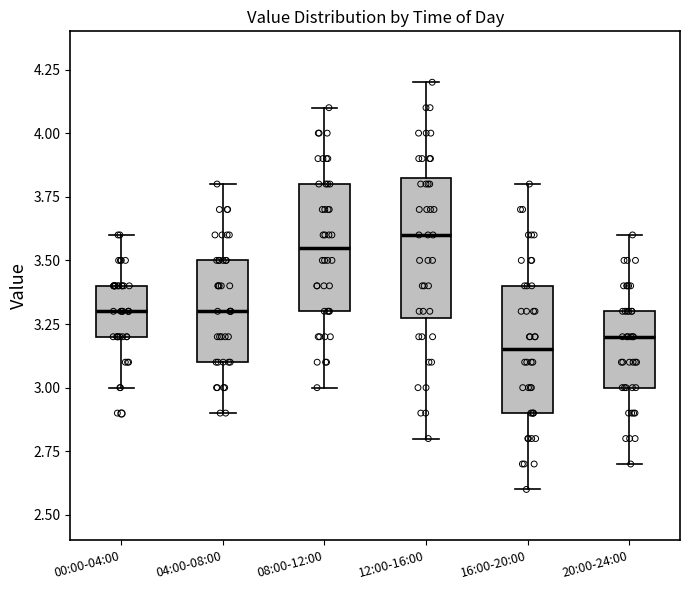

Which box's median line is the highest?

12:00-16:00